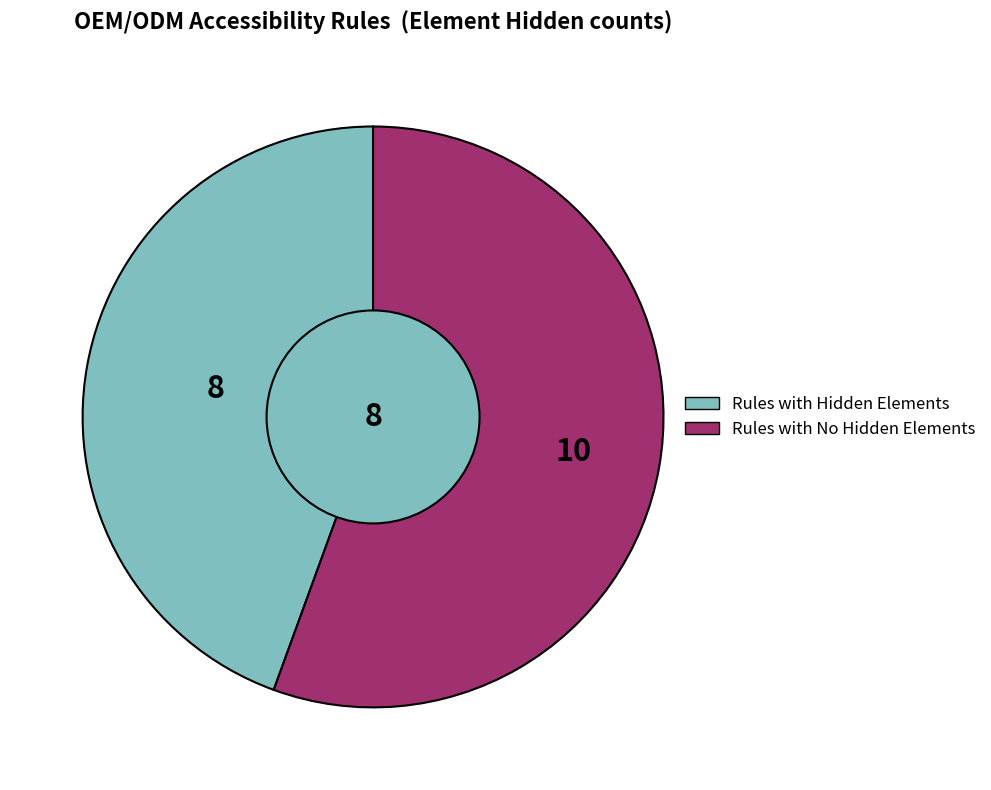

Do Rules with No Hidden Elements and Rules with Hidden Elements together represent more than half of the pie?

Yes